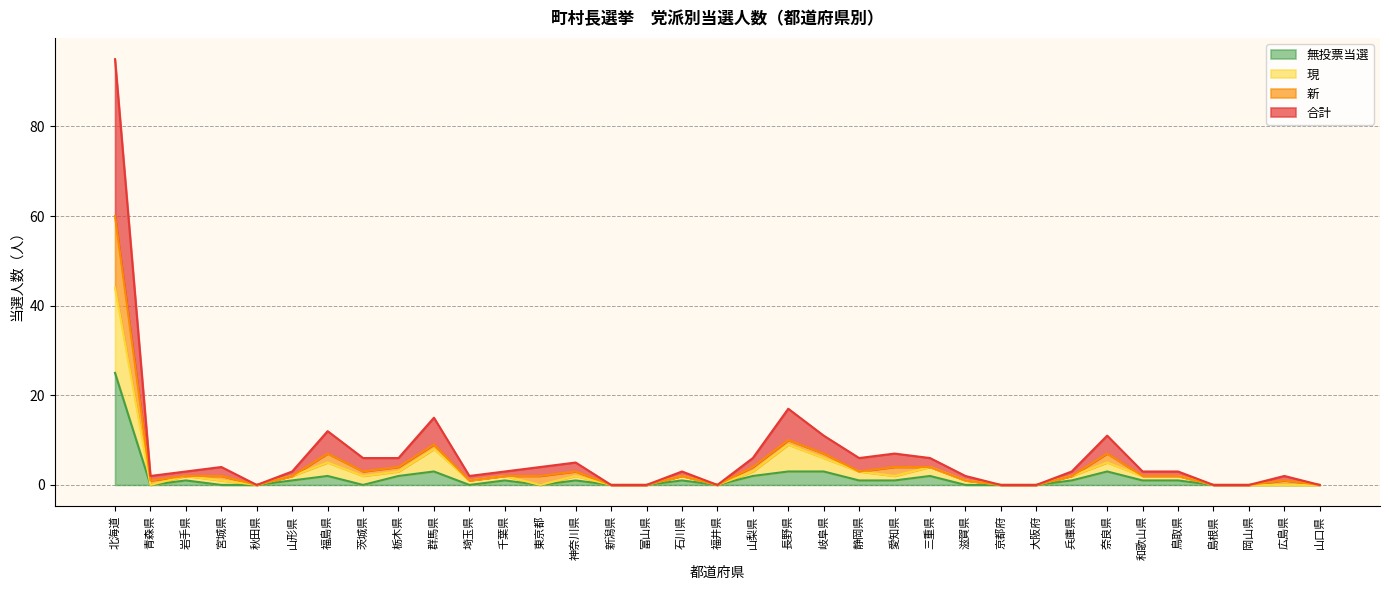

What is the maximum value shown in the chart?

95